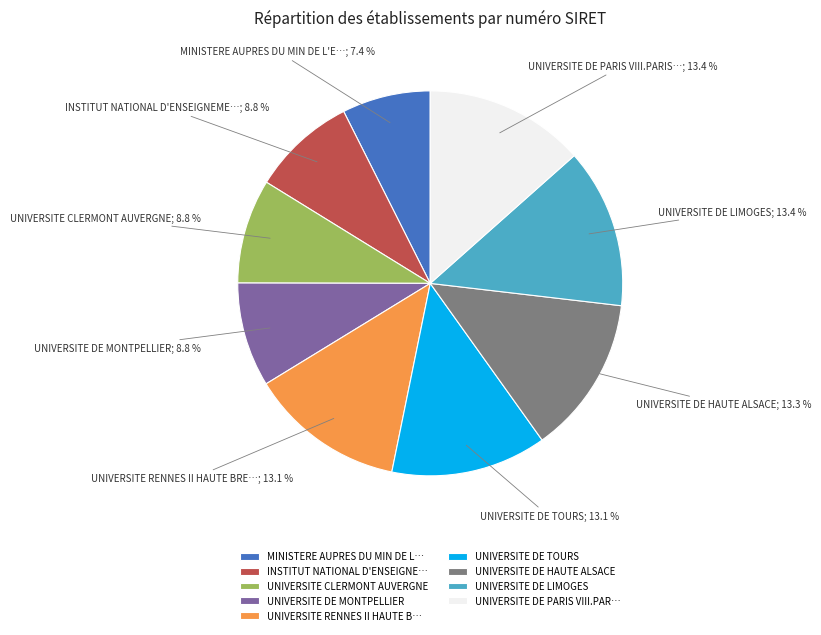

Between UNIVERSITE DE MONTPELLIER and UNIVERSITE DE LIMOGES, which is larger?

UNIVERSITE DE LIMOGES